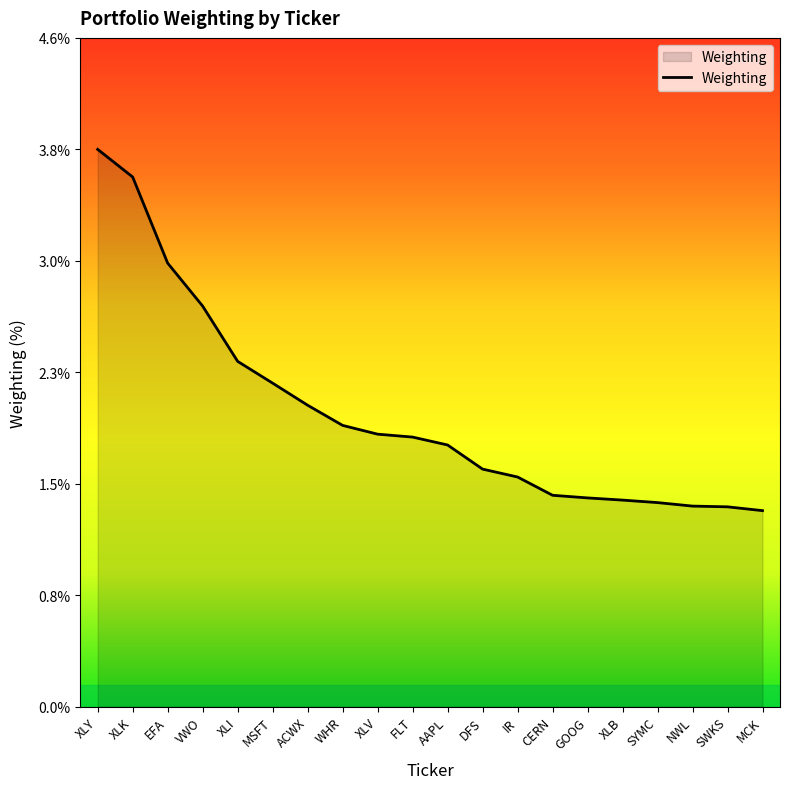

Rank the categories by value from highest to lowest.

XLY, XLK, EFA, VWO, XLI, MSFT, ACWX, WHR, XLV, FLT, AAPL, DFS, IR, CERN, GOOG, XLB, SYMC, NWL, SWKS, MCK